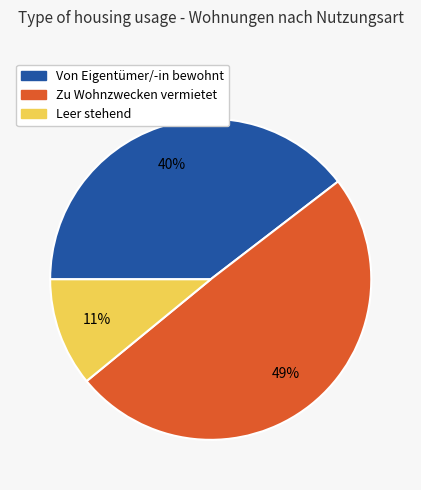

To the nearest percent, what percentage of the pie is Leer stehend?

11%